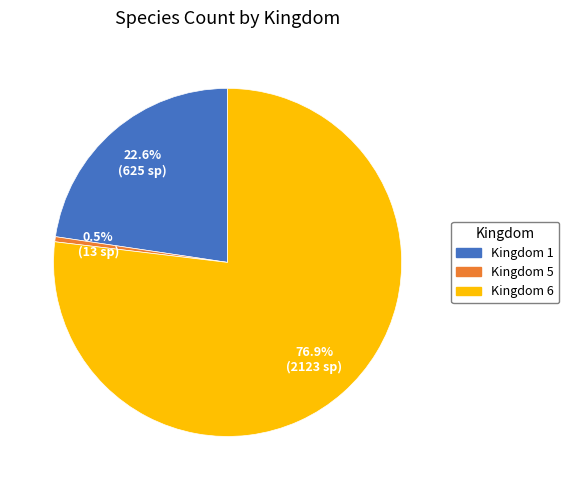

Count the number of slices in the pie.

3